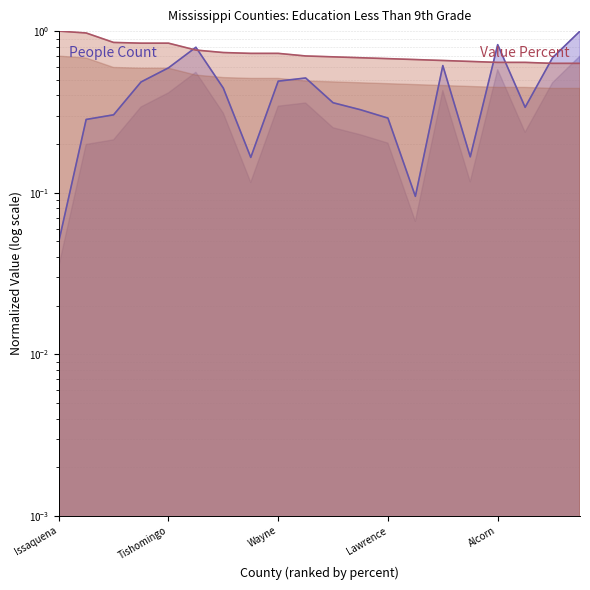

After their last crossing, which series has the higher values: People (Education: Less Than 9th Grade) or Value (Percent)?

People (Education: Less Than 9th Grade)